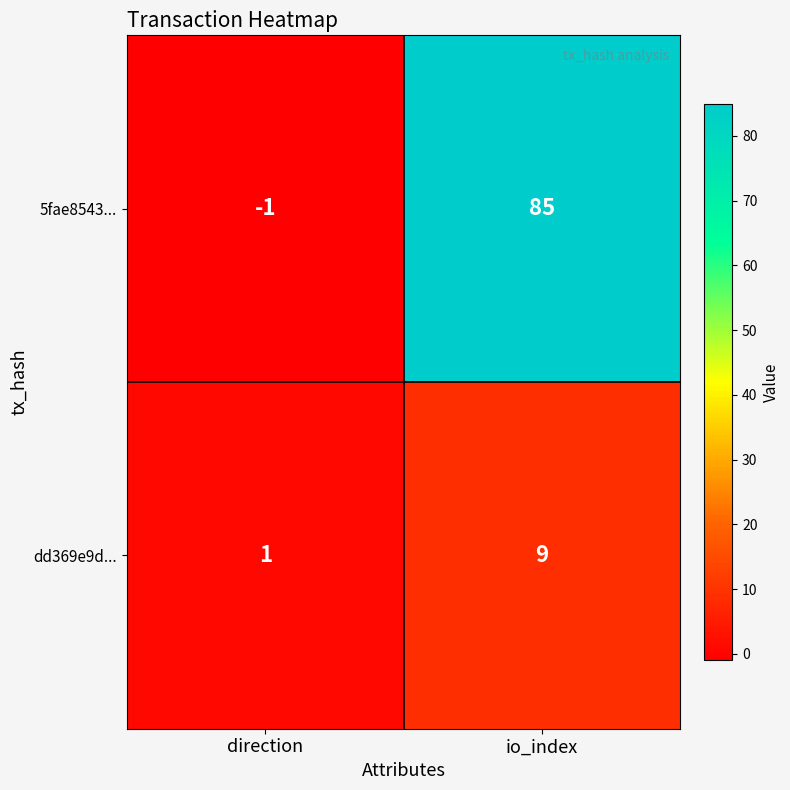

At io_index, list the series in order from smallest to largest.

dd369e9d..., 5fae8543...